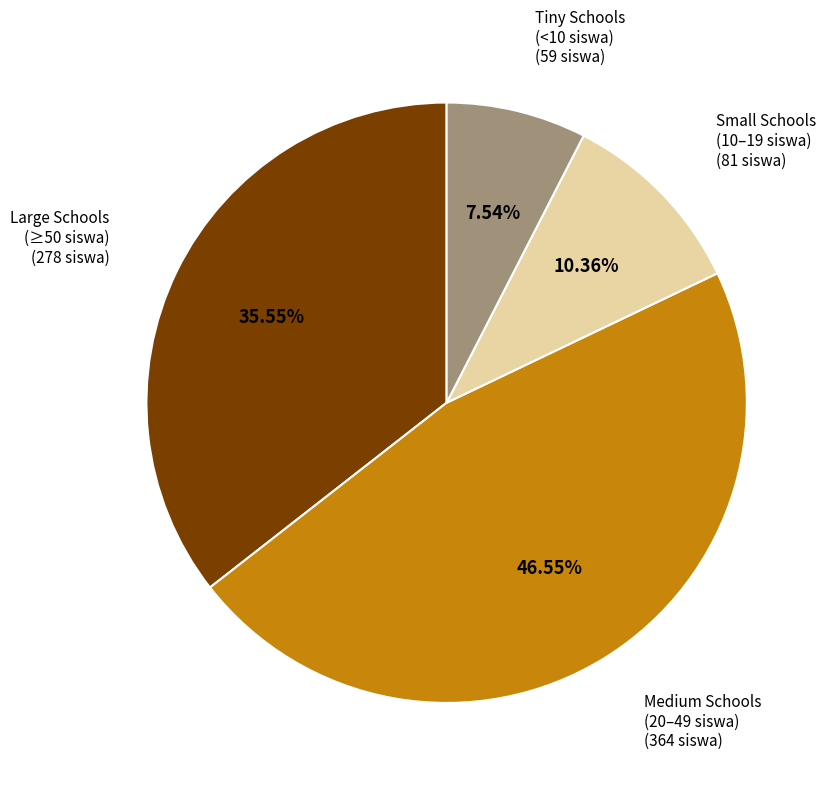

Does any single category account for the majority?

No